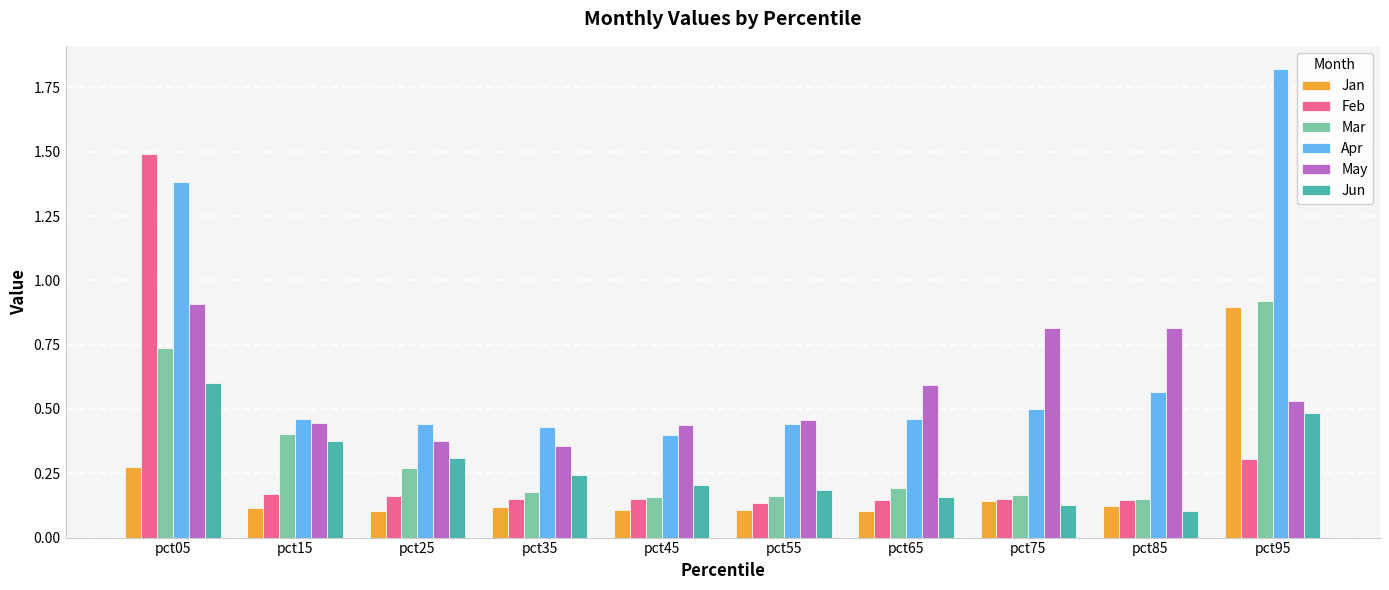

Is the value of Mar at pct75 greater than the value of Jan at pct75?

Yes